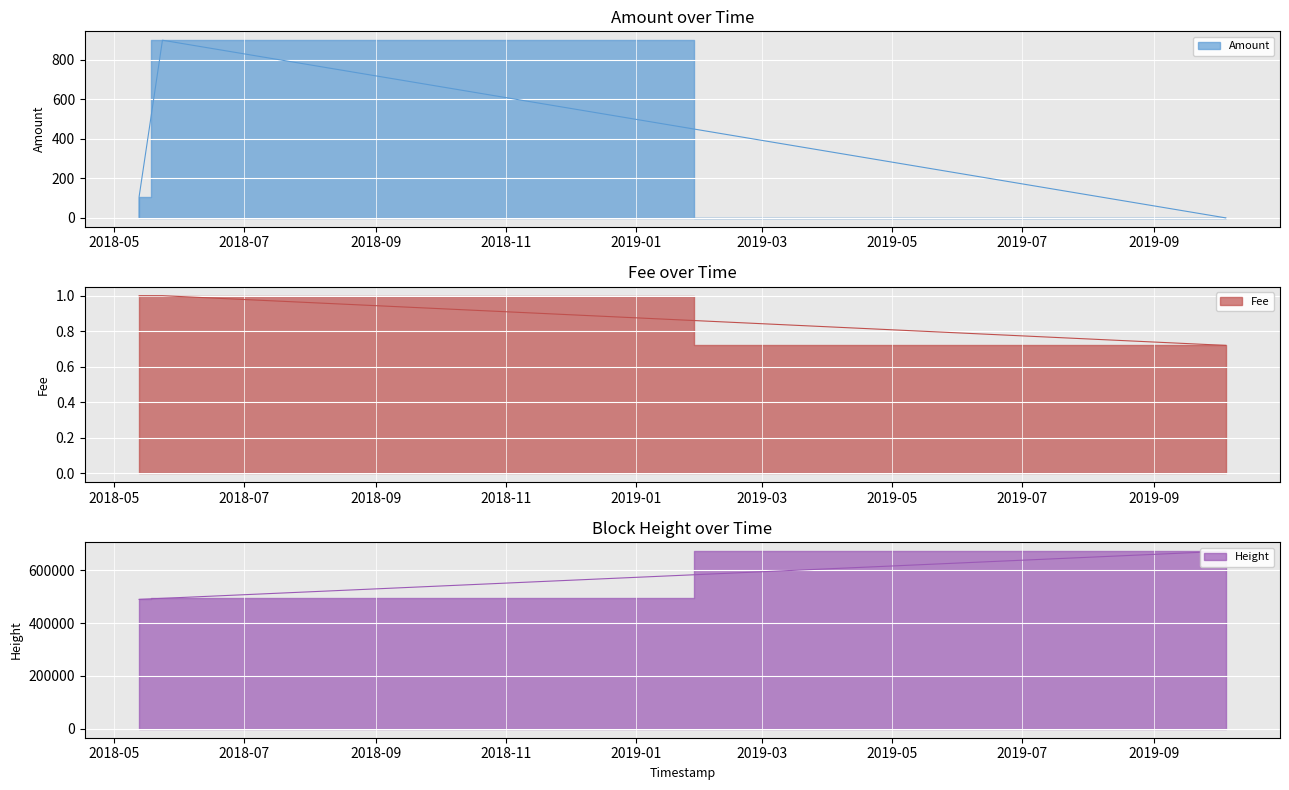

Reading left to right, extract all data points from this chart.

Amount: 2018-05-12 16:44:31=3.0	2018-05-12 17:05:13=108.0	2018-05-23 15:43:09=899.0	2019-10-04 14:30:44=0.0
Fee: 2018-05-12 16:44:31=1.0	2018-05-12 17:05:13=1.0	2018-05-23 15:43:09=1.0	2019-10-04 14:30:44=0.7
Height: 2018-05-12 16:44:31=489569.0	2018-05-12 17:05:13=489577.0	2018-05-23 15:43:09=493487.0	2019-10-04 14:30:44=671802.0